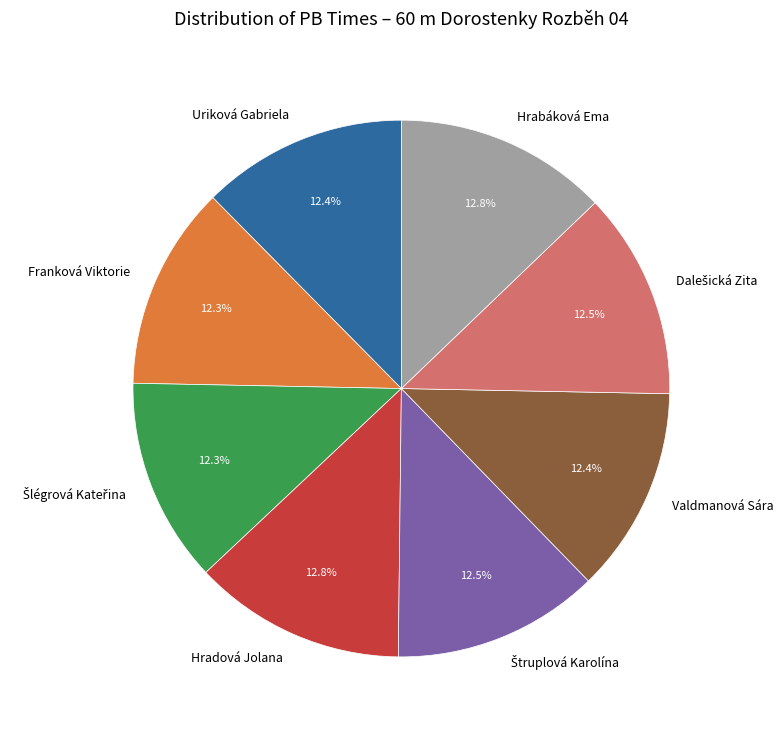

What percentage is NOT represented by Valdmanová Sára?

87.6%